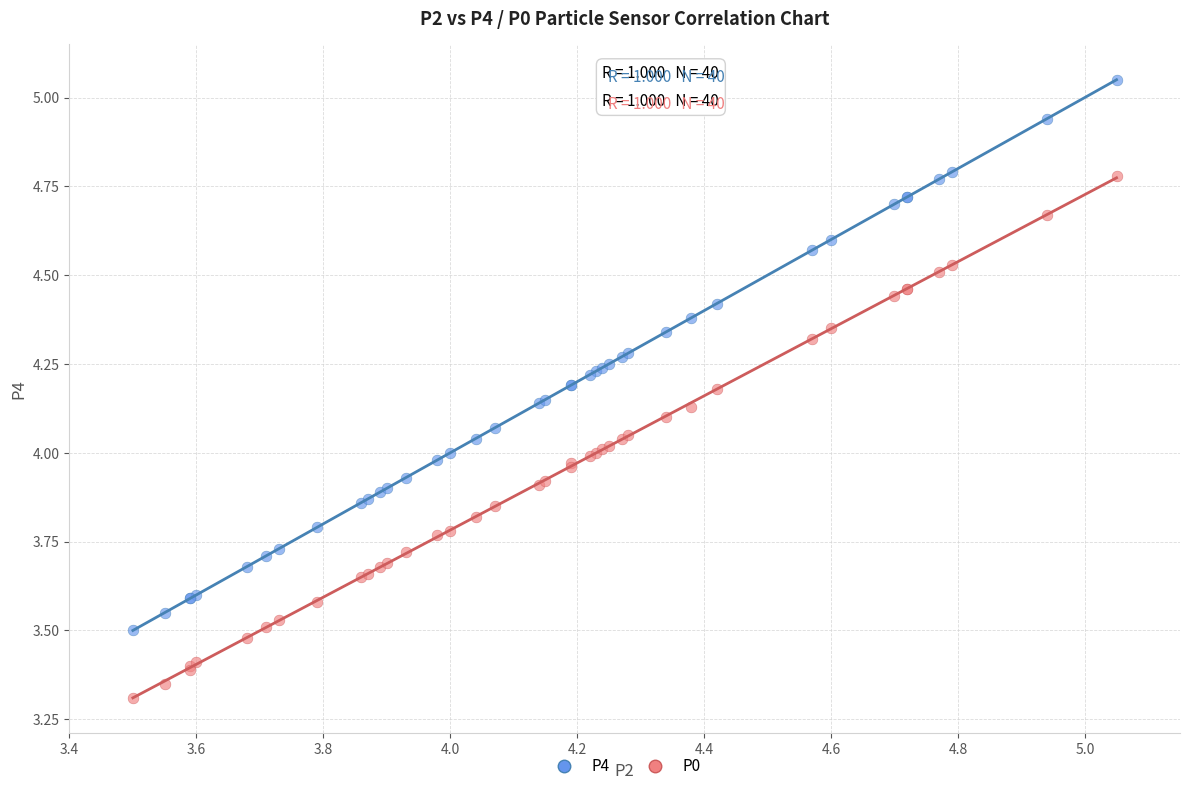

Which series contains the lowest Y value?

P0